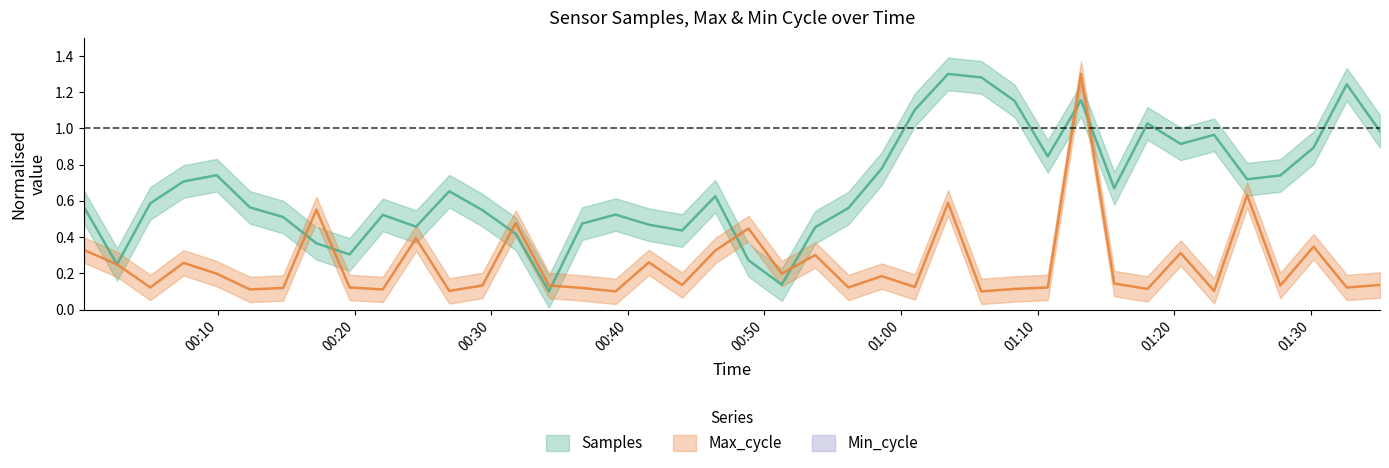

What is the average value of the Max_cycle series?

0.2